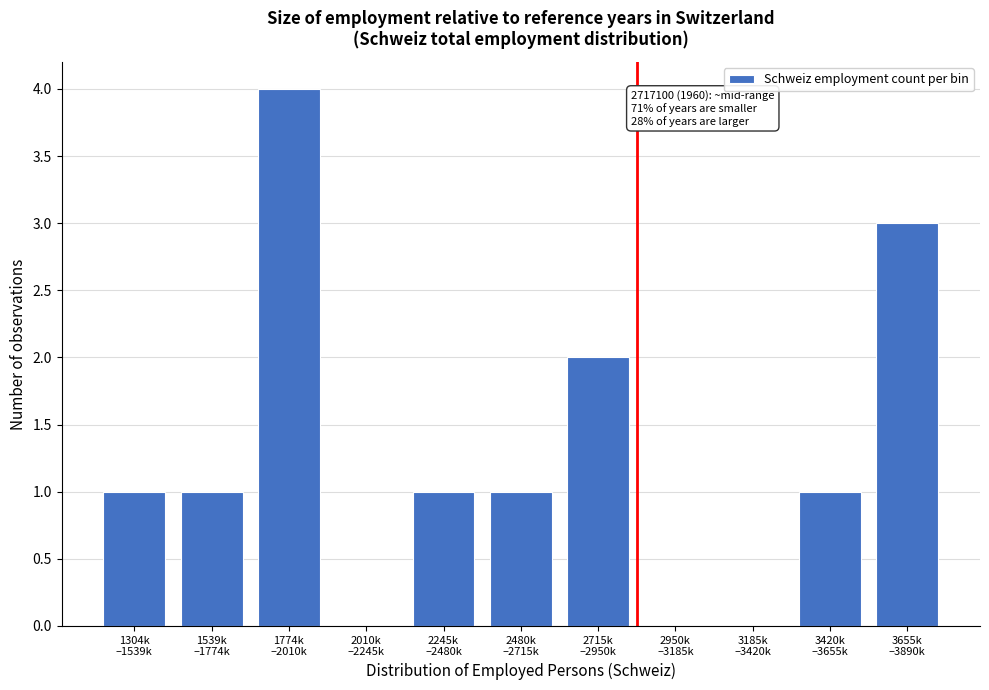

What is the sum of all values?

14